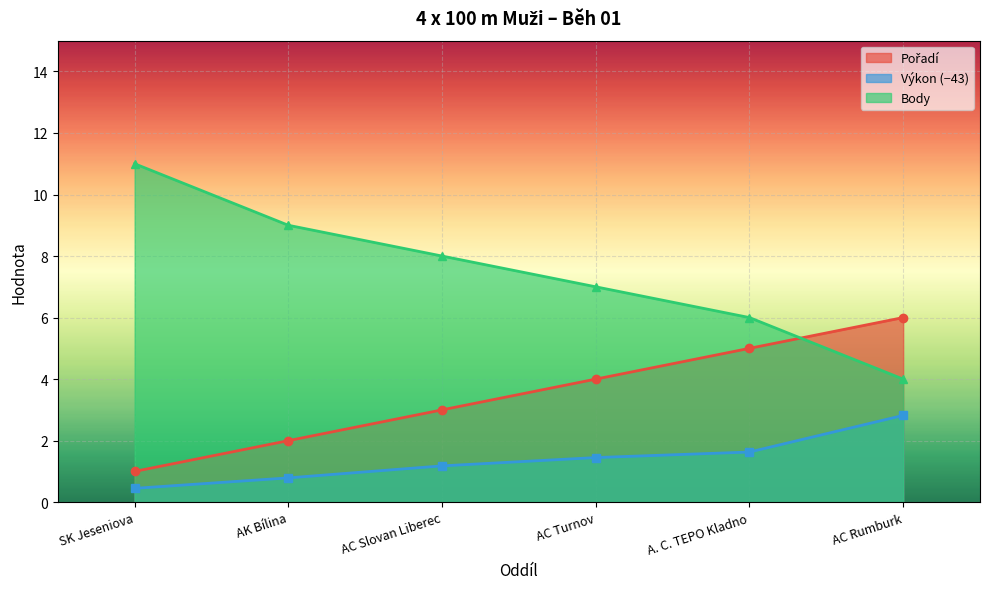

At which category is the sum across all series the highest?

AC Rumburk